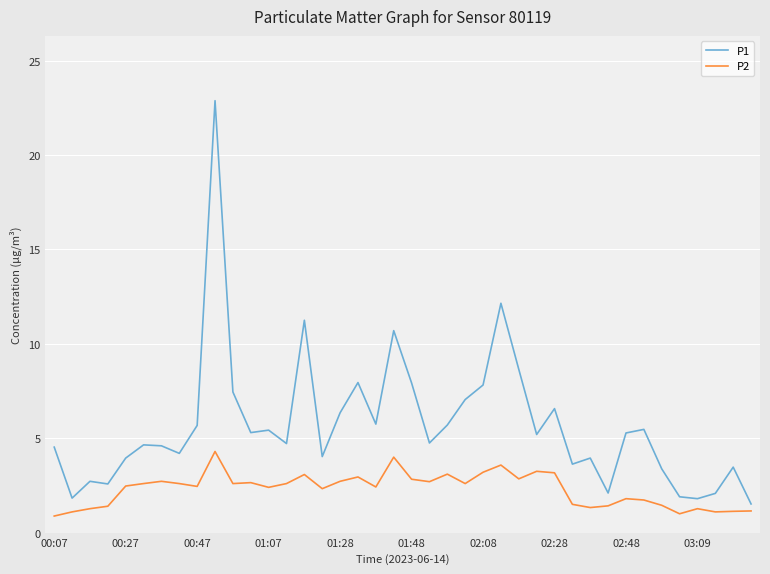

What is the highest value of the P1 series?

22.9